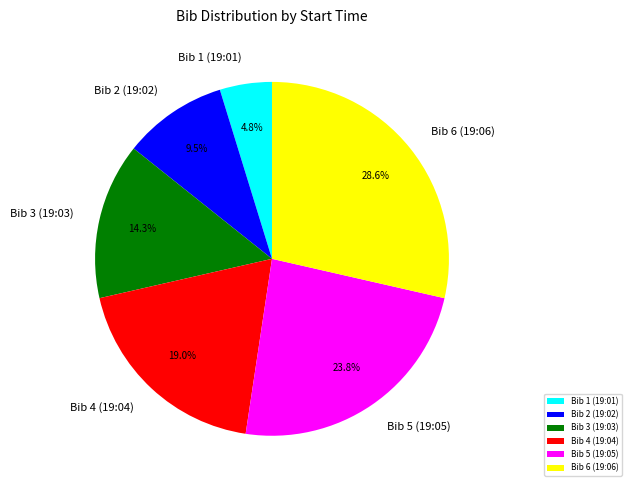

Does Bib 5 (19:05) account for over 50% of the chart?

No